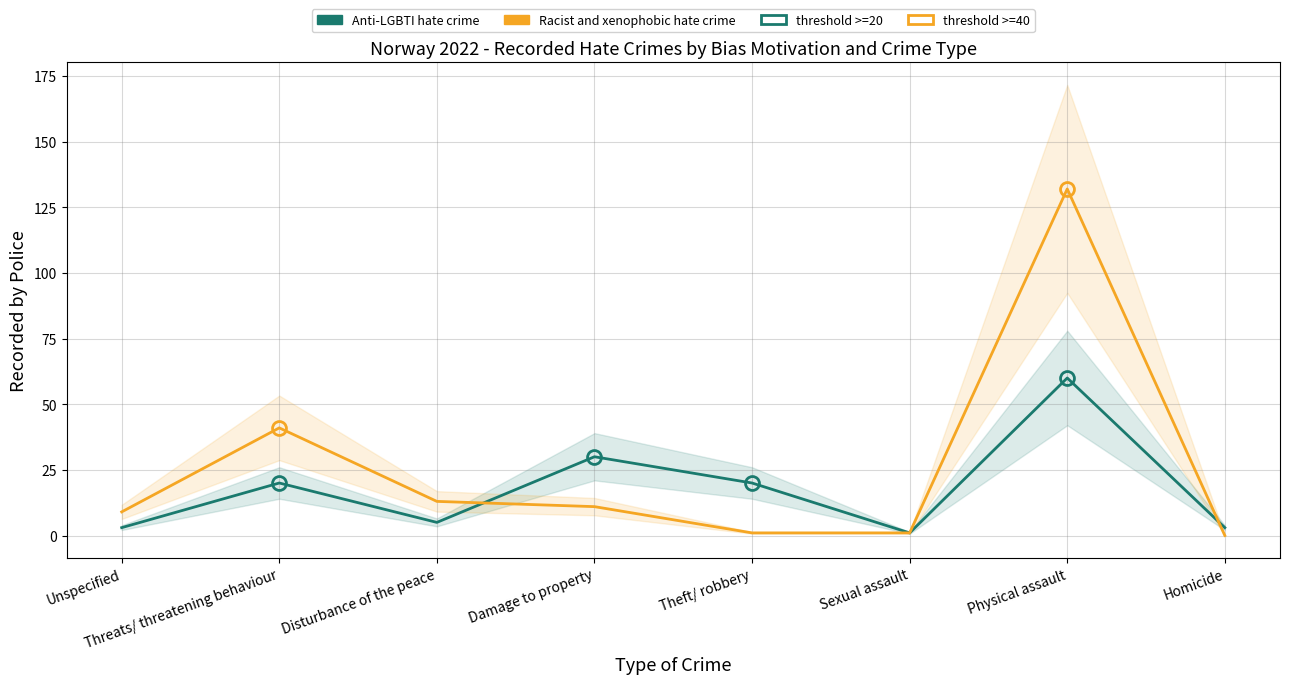

At which category does the chart reach its peak across all series?

Physical assault